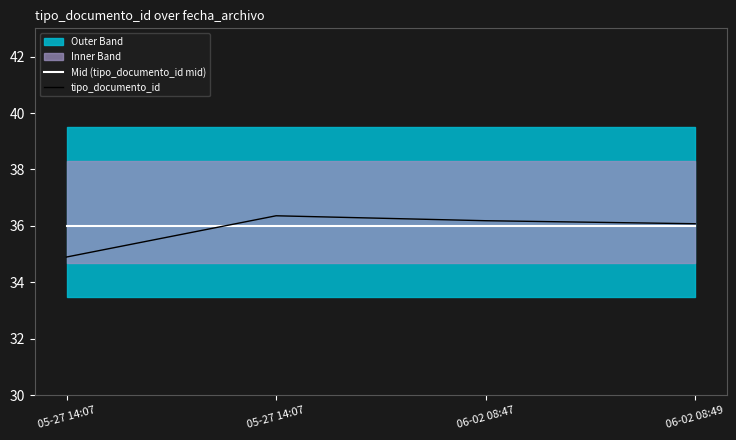

At which category is the sum across all series the highest?

05-27 14:07